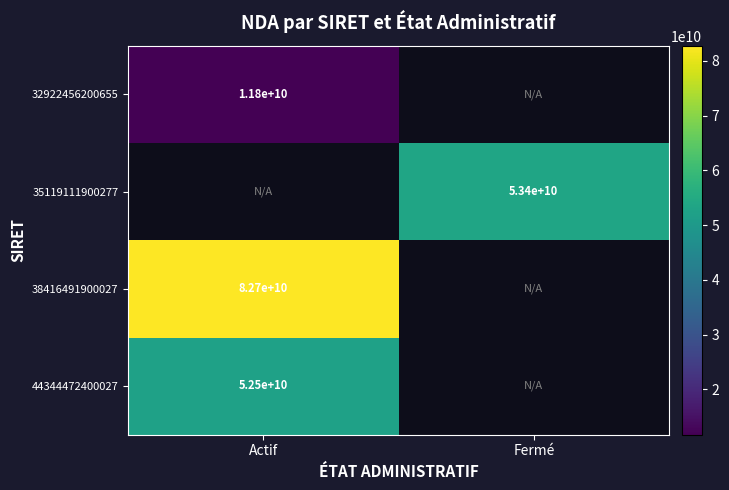

What is the maximum value shown in the chart?

82740024674.0